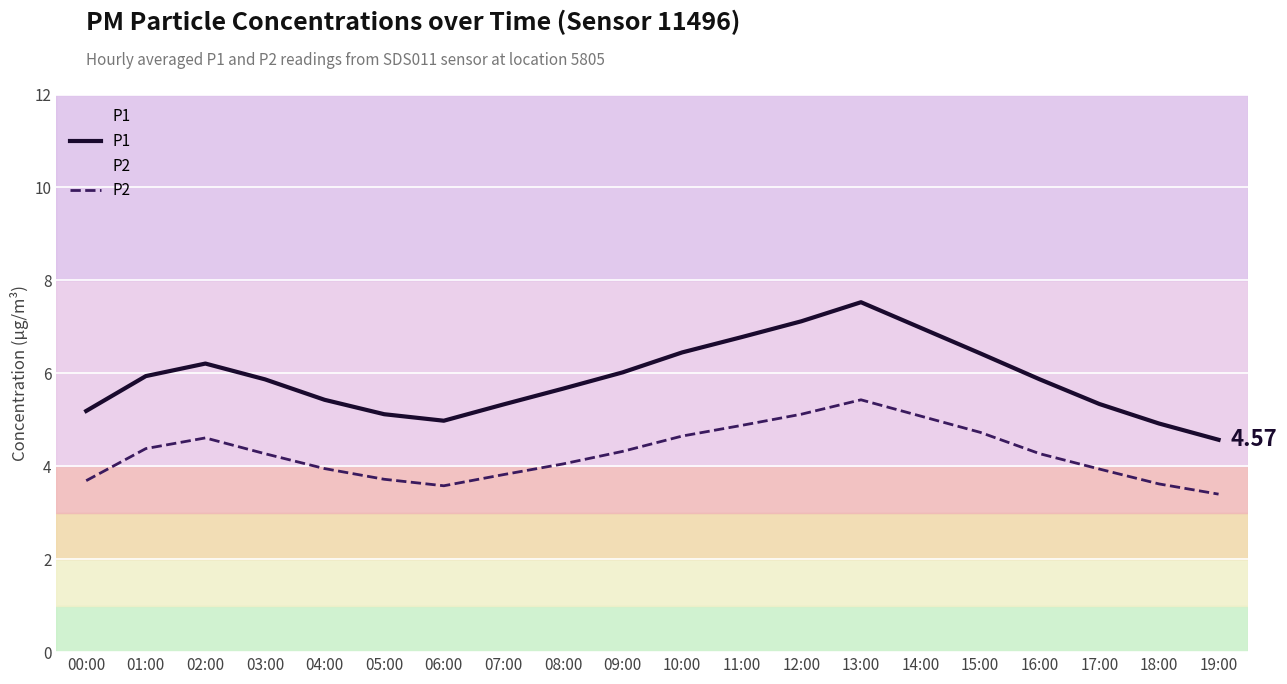

What is the maximum value shown in the chart?

7.5